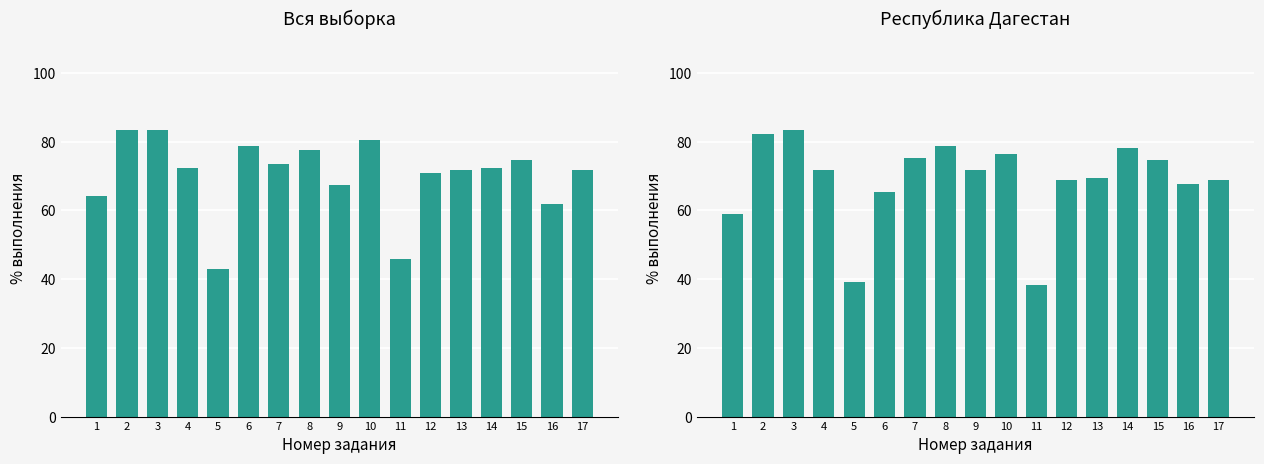

Which category has the highest value in the Республика Дагестан series?

3